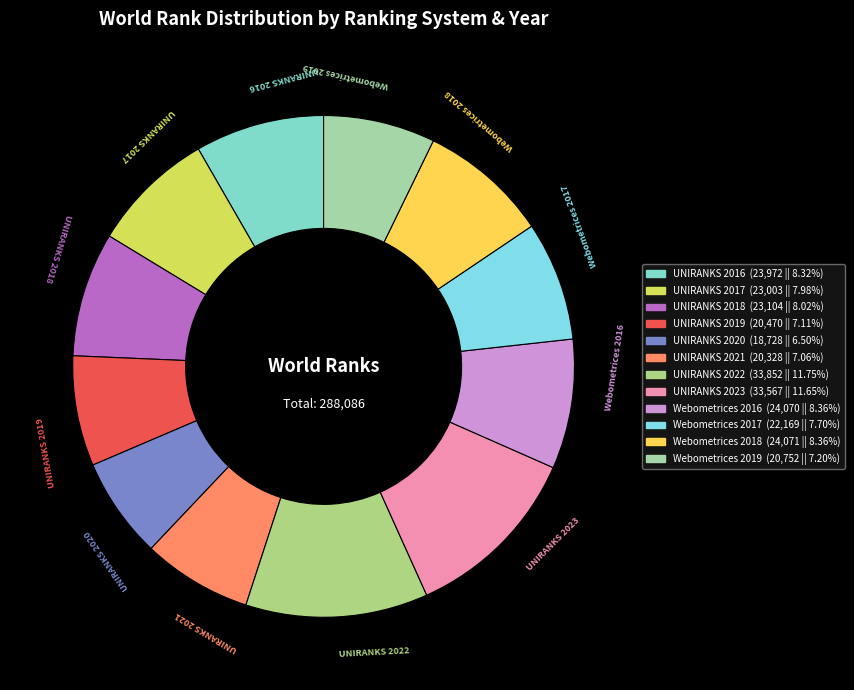

Count the number of slices in the pie.

12